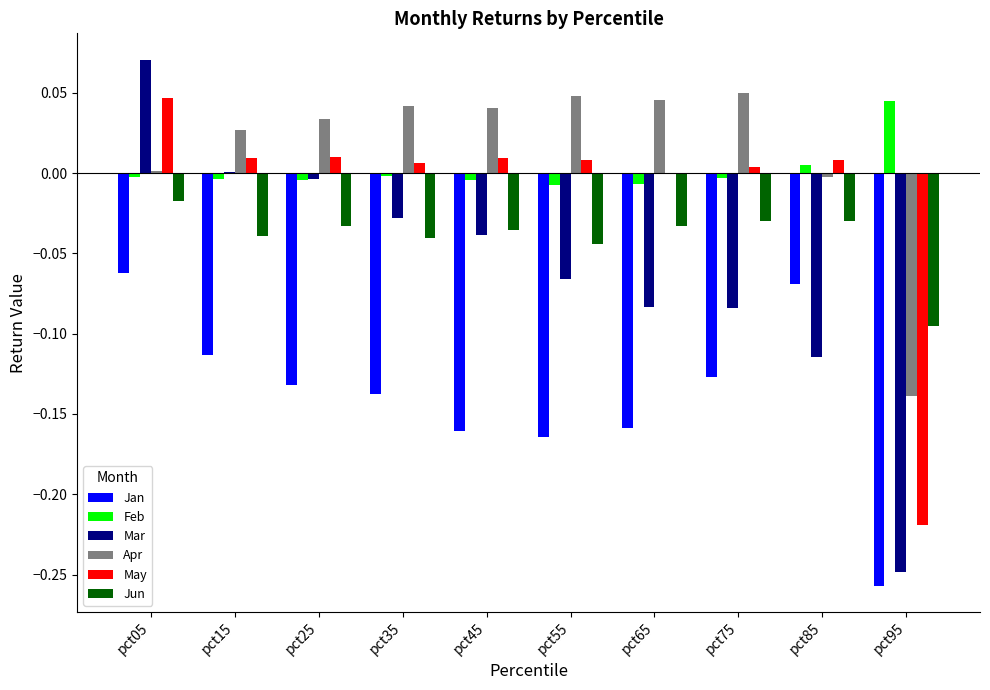

What are all the series names shown in the legend?

Jan, Feb, Mar, Apr, May, Jun